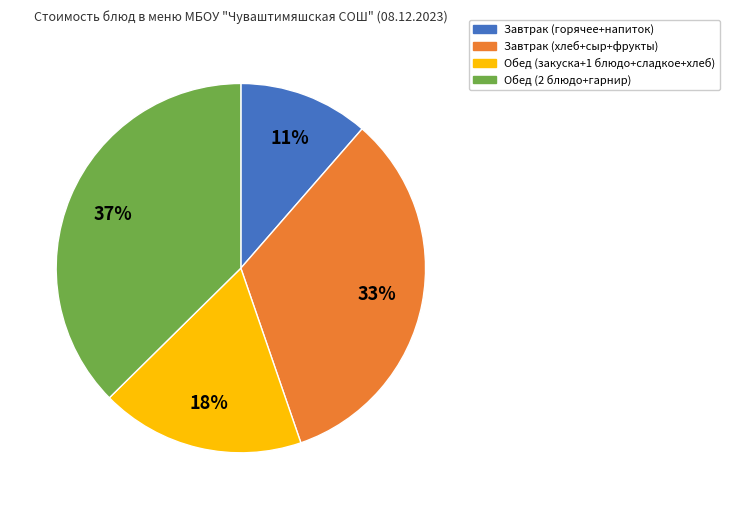

Is there any slice that represents more than half of the pie?

No